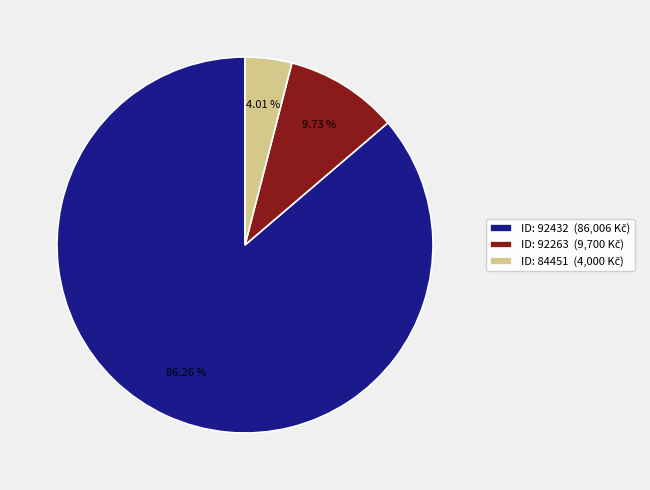

Does any single category account for the majority?

Yes